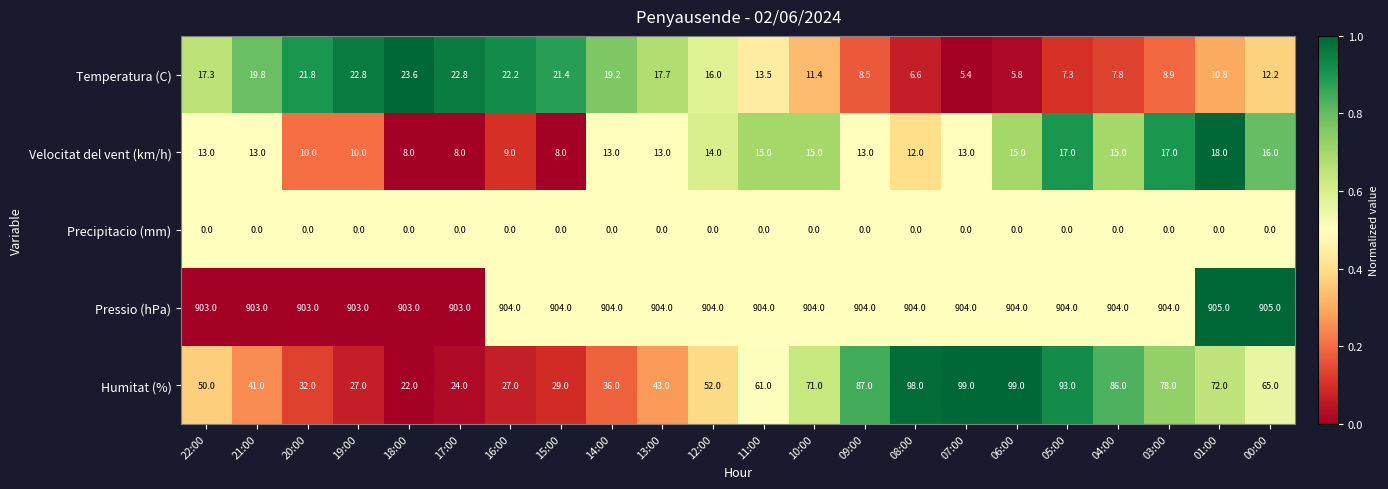

List the series in order of their peak value, lowest first.

Precipitacio (mm), Velocitat del vent (km/h), Temperatura (C), Humitat (%), Pressio (hPa)